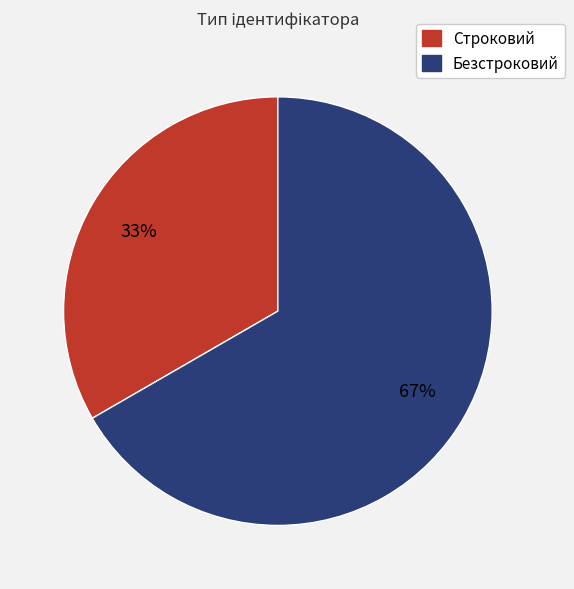

Approximately how many times larger is the value at Строковий compared to Безстроковий?

0.5